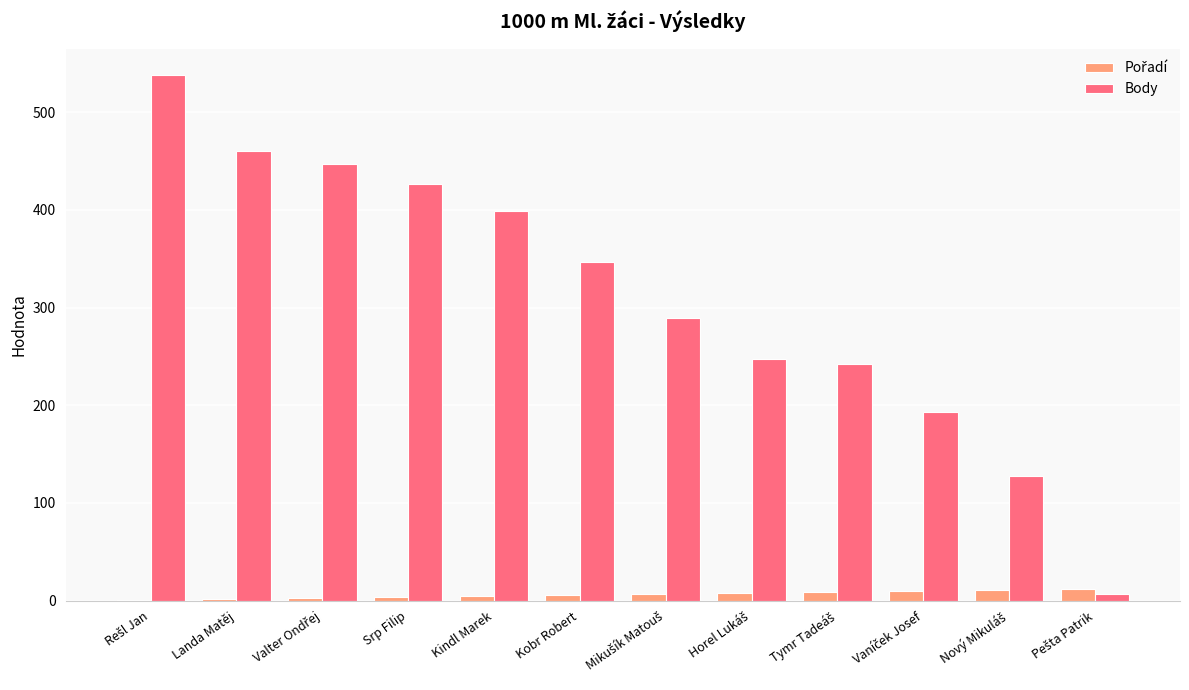

Which series has the largest total across all categories?

Body